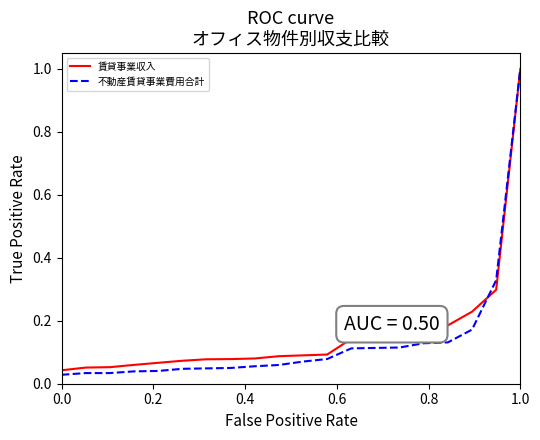

Which series has the widest spread of values?

不動産賃貸事業費用合計